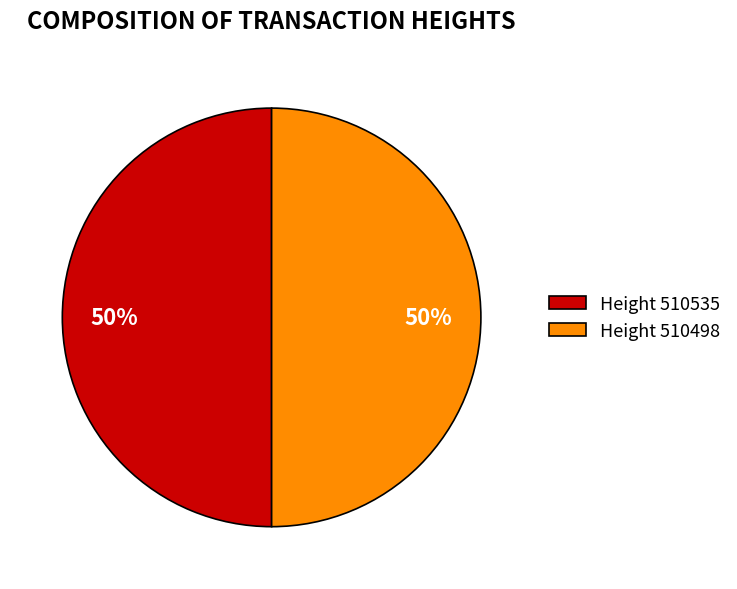

Approximately how many times larger is the value at Height 510498 compared to Height 510535?

1.0